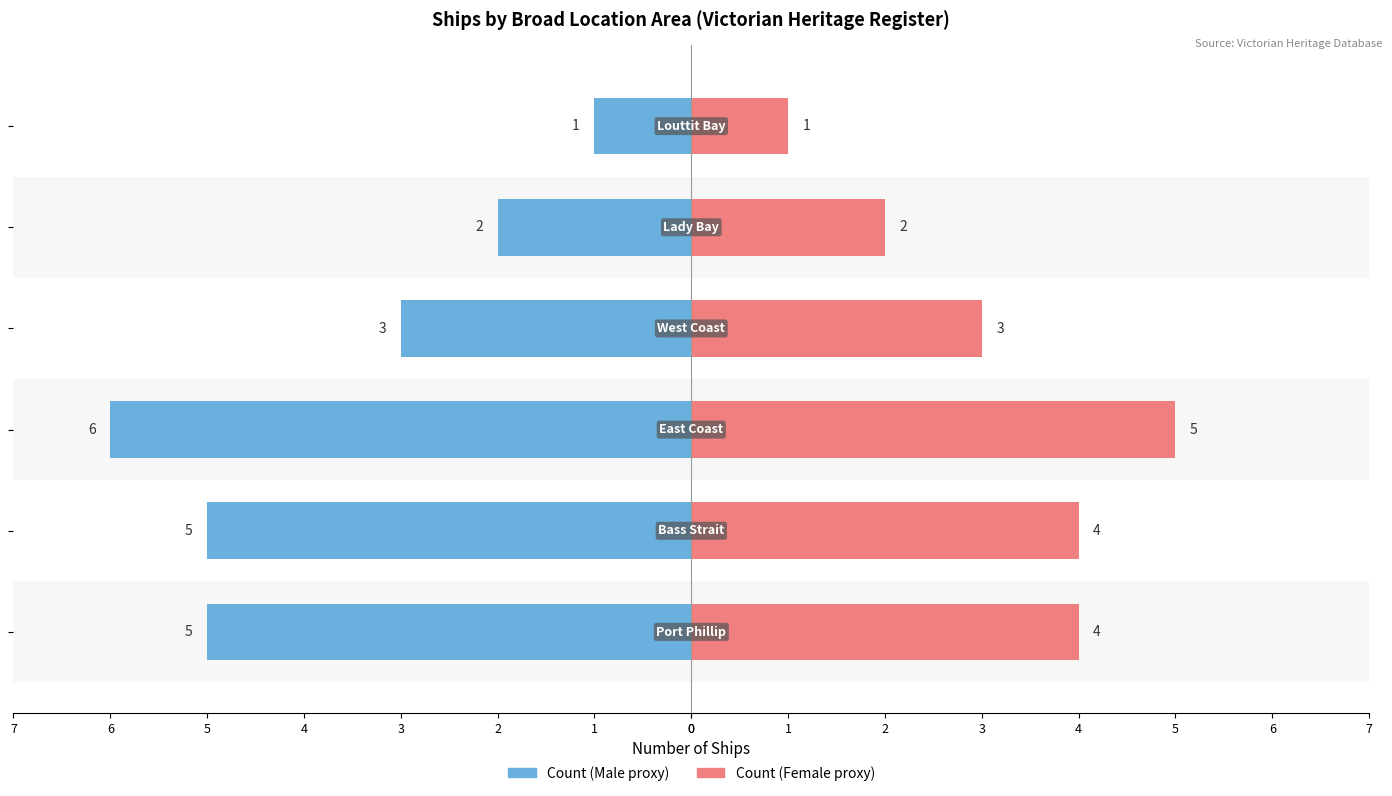

Between 0 and 1, which series saw the biggest shift?

Count (Male proxy)